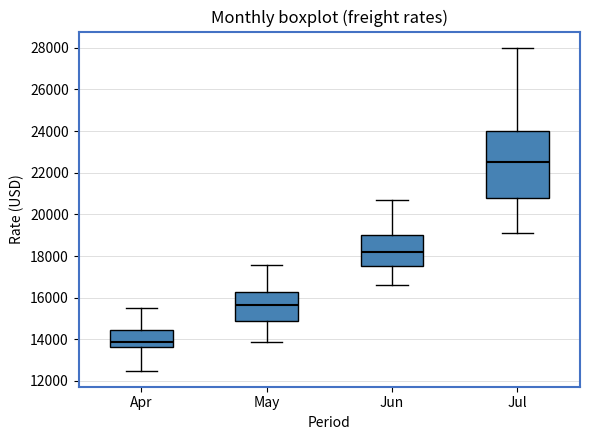

Reading left to right, read every box against the y-axis: the position of its median line, the range the box covers, and the ends of its whiskers. The values are not printed on the chart, so give them approximately, as read against the axis.

Apr: median 13800, box 13600 to 14400, whiskers 12600 to 15600
May: median 15600, box 15000 to 16200, whiskers 13800 to 17600
Jun: median 18200, box 17600 to 19000, whiskers 16600 to 20800
Jul: median 22600, box 20800 to 24000, whiskers 19200 to 28000